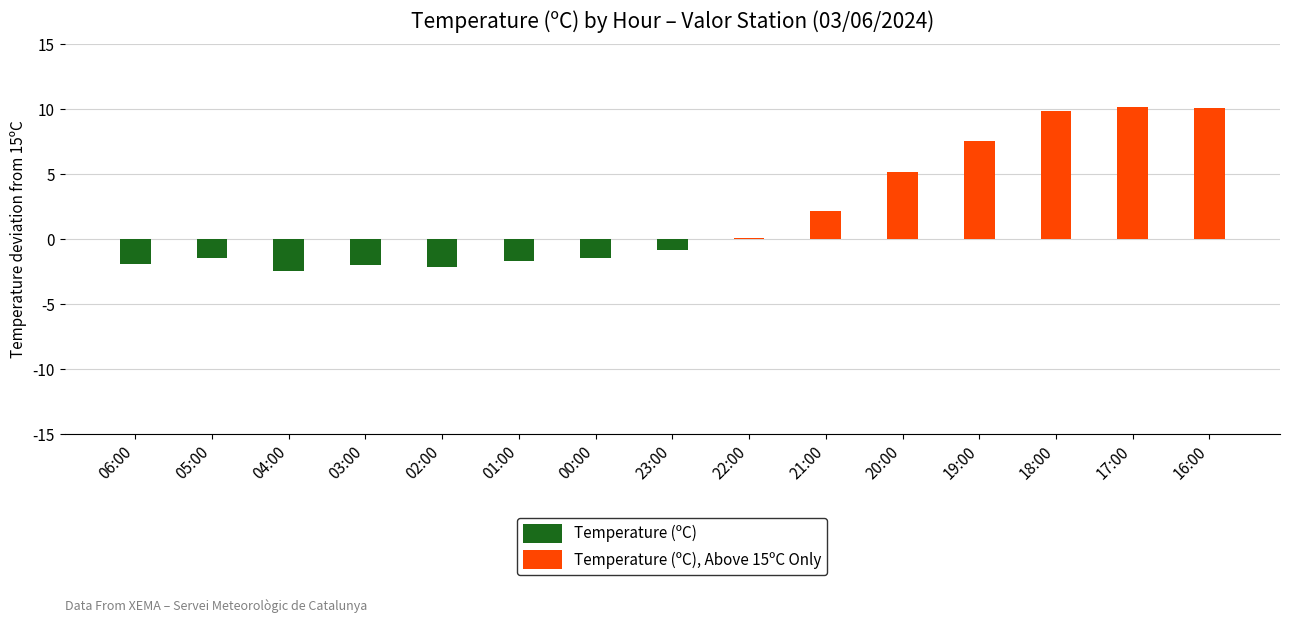

What is the sum of the Temperature (ºC), Above 15ºC Only values at 05:00 and 19:00?

7.6